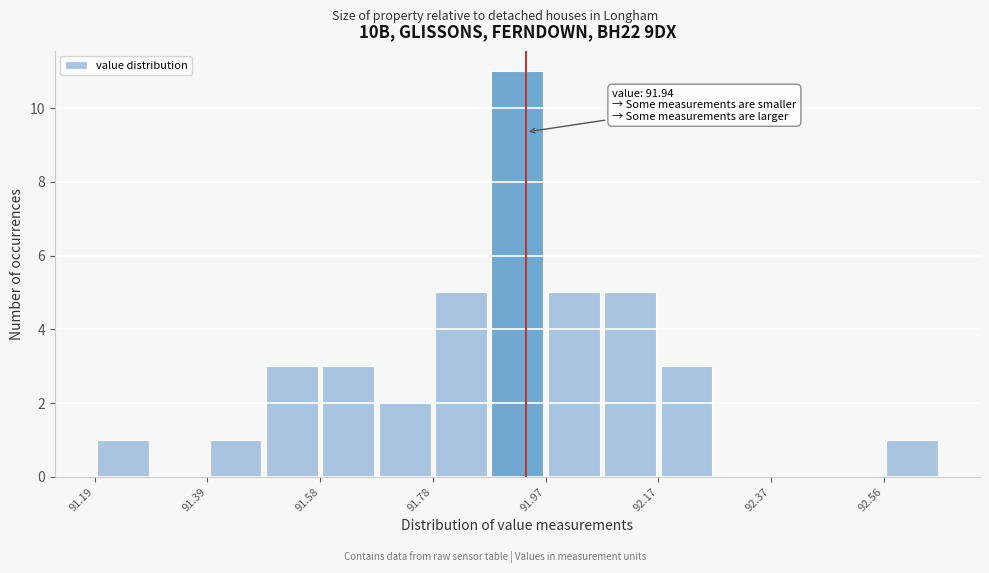

Which range on the x-axis has the tallest bar?

91.876 to 91.974